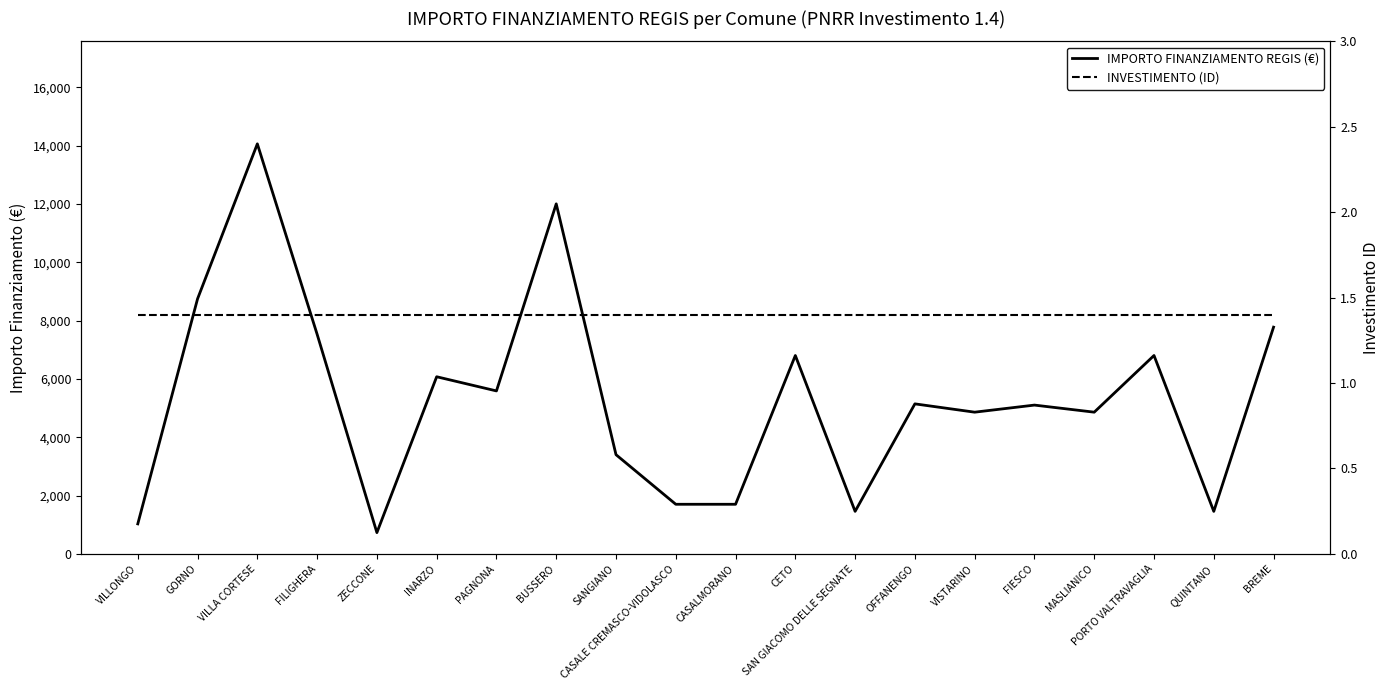

Rank the categories by IMPORTO FINANZIAMENTO REGIS (€) value from highest to lowest.

VILLA CORTESE, BUSSERO, GORNO, BREME, FILIGHERA, CETO, PORTO VALTRAVAGLIA, INARZO, PAGNONA, OFFANENGO, FIESCO, VISTARINO, MASLIANICO, SANGIANO, CASALE CREMASCO-VIDOLASCO, CASALMORANO, SAN GIACOMO DELLE SEGNATE, QUINTANO, VILLONGO, ZECCONE